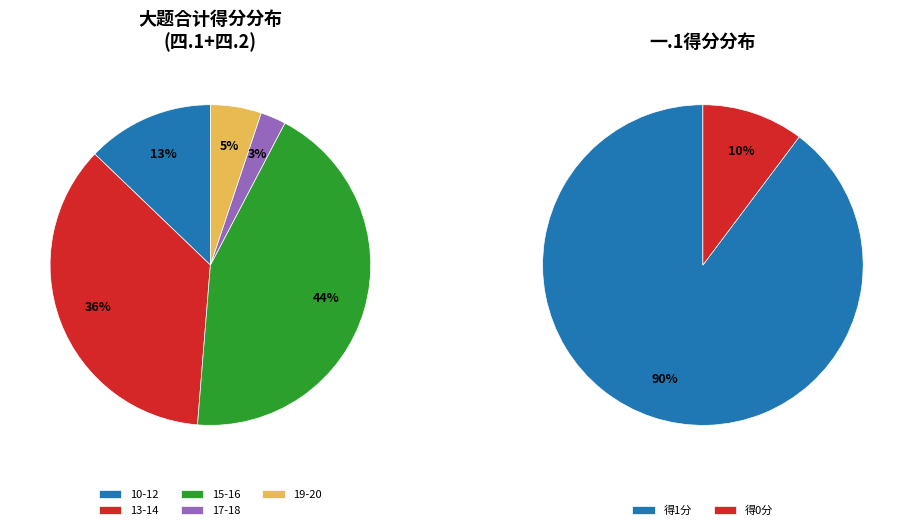

What percentage is NOT represented by 17?

97.1%